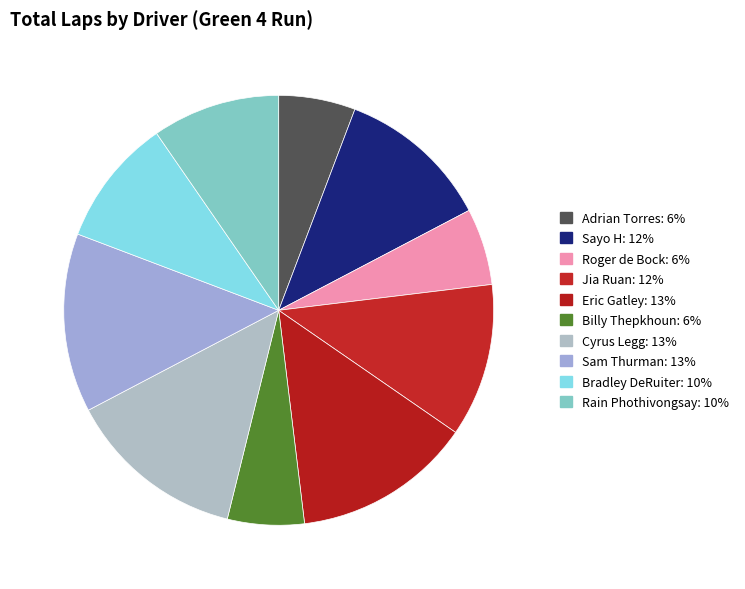

Which has a higher value, Bradley DeRuiter or Rain Phothivongsay?

Bradley DeRuiter